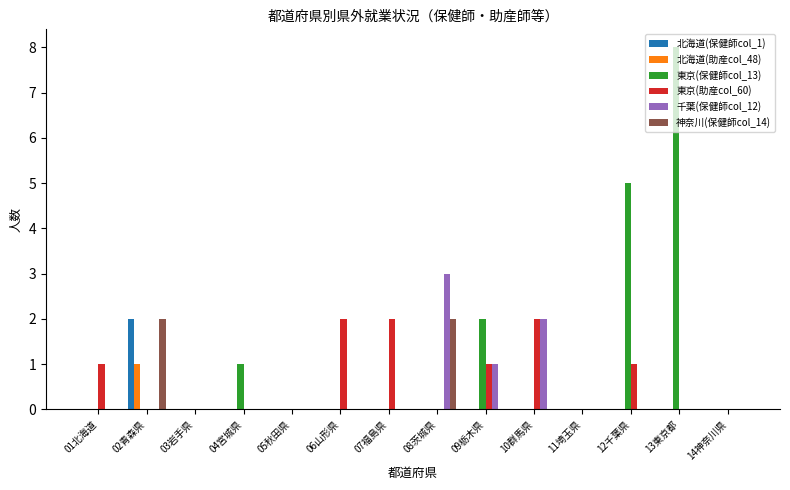

Which series has the largest total across all categories?

東京(保健師col_13)